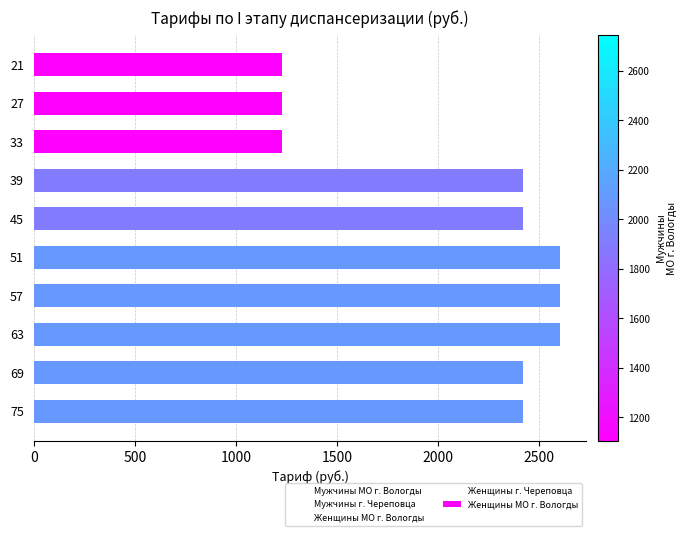

What is the sum of all values?

21198.5